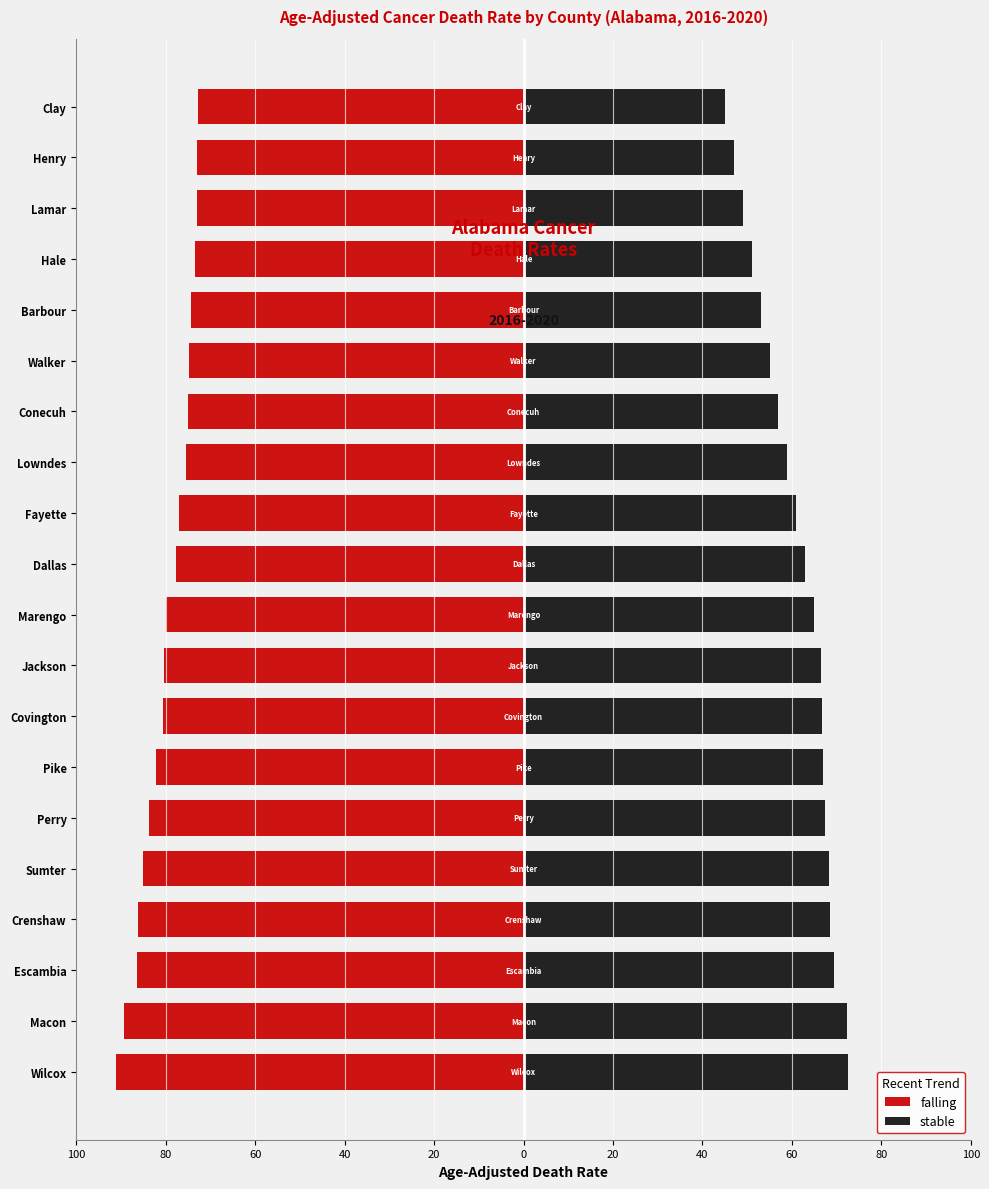

What is the sum of all stable values?

1223.6